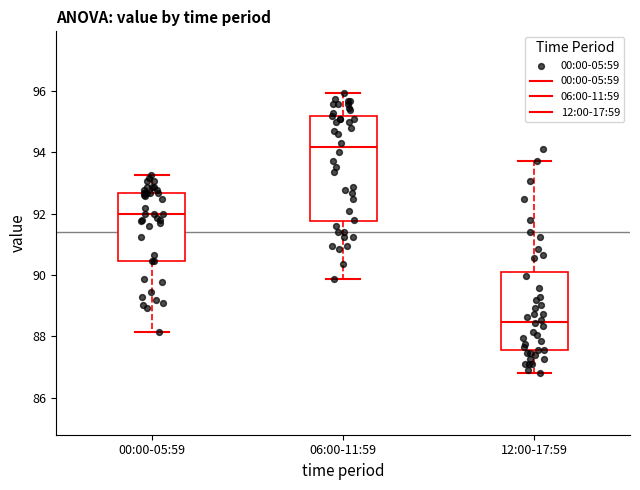

Reading left to right, read every box against the y-axis: the position of its median line, the range the box covers, and the ends of its whiskers. The values are not printed on the chart, so give them approximately, as read against the axis.

00:00-05:59: median 92.0, box 90.4 to 92.6, whiskers 88.2 to 93.2
06:00-11:59: median 94.2, box 91.8 to 95.2, whiskers 89.8 to 96.0
12:00-17:59: median 88.4, box 87.6 to 90.2, whiskers 86.8 to 93.8